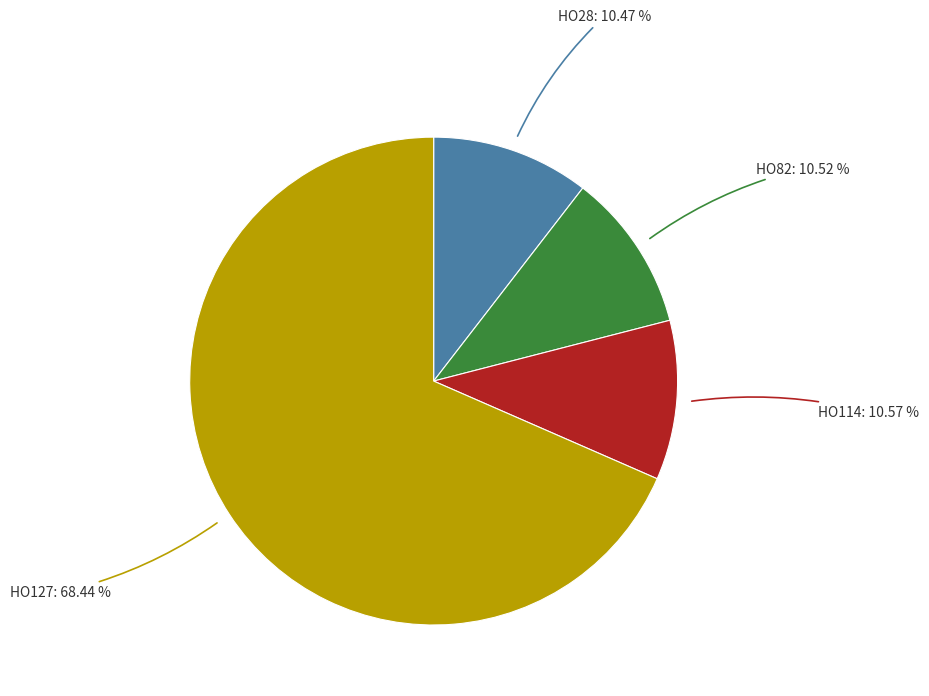

Does any single category account for the majority?

Yes